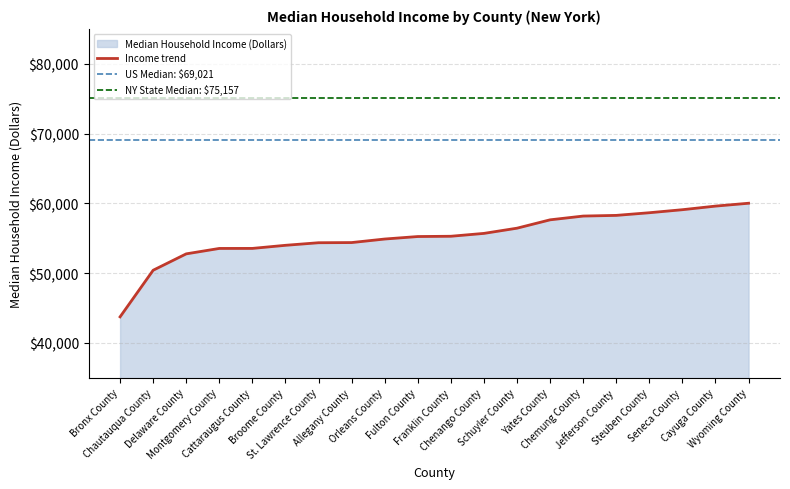

Between Allegany County and Chautauqua County, which is larger?

Allegany County